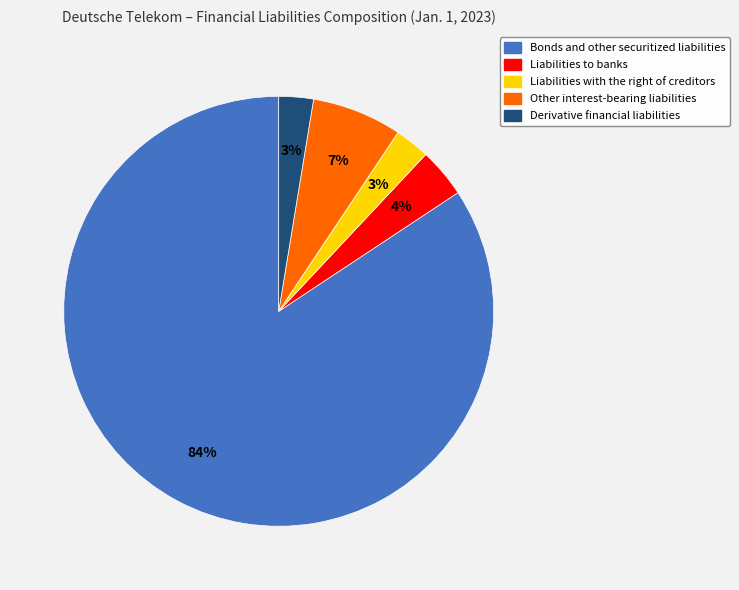

Which slice represents more than half of the pie?

Bonds and other securitized liabilities